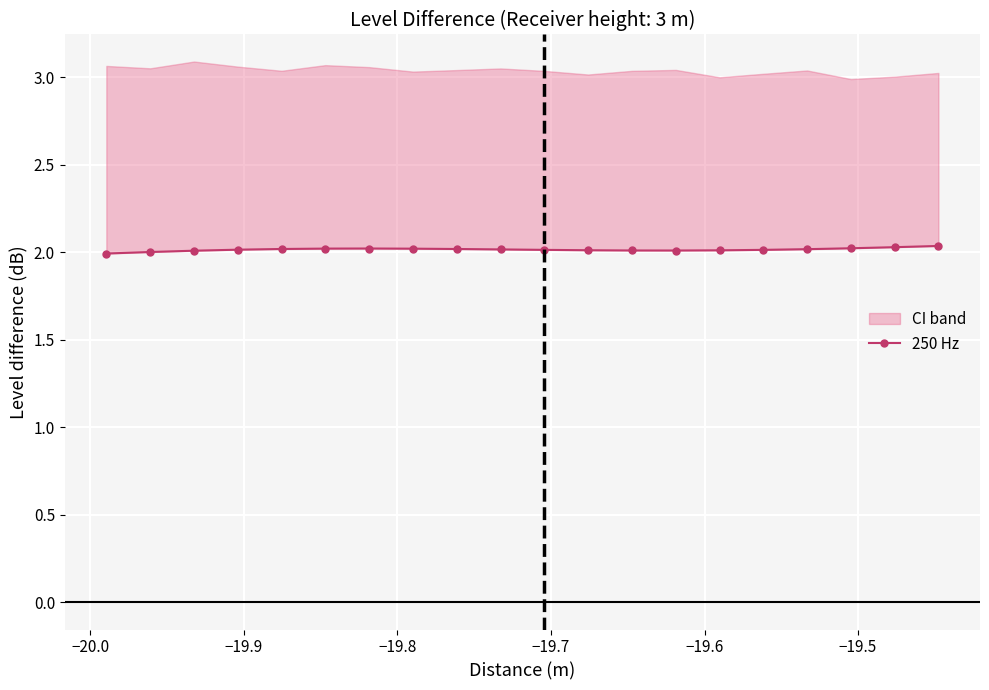

Where does the data first go above 2?

−20.0